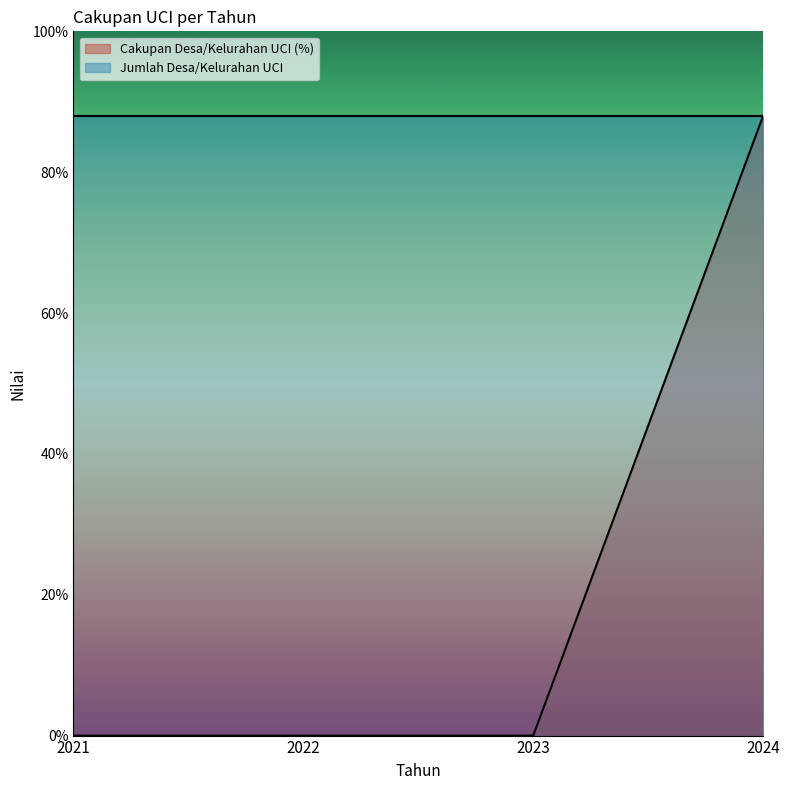

Reading left to right, extract all data points from this chart.

0	0	0	88